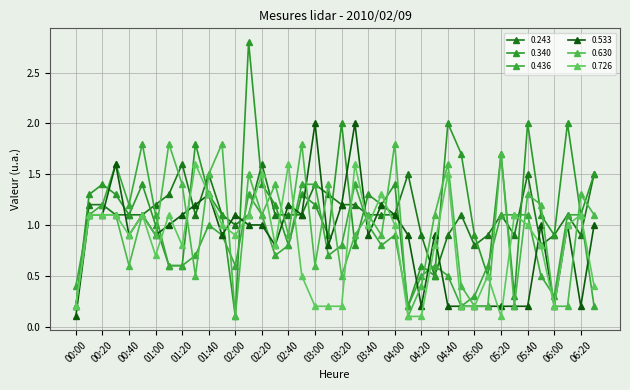

Which series has the largest total across all categories?

0.340